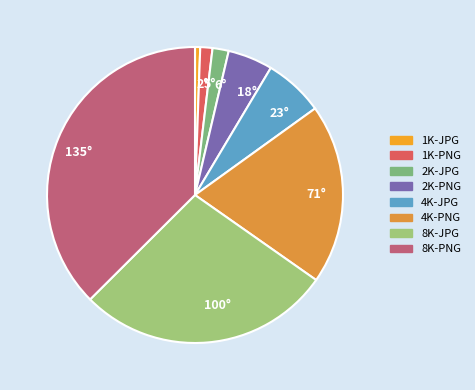

Count the number of slices in the pie.

8